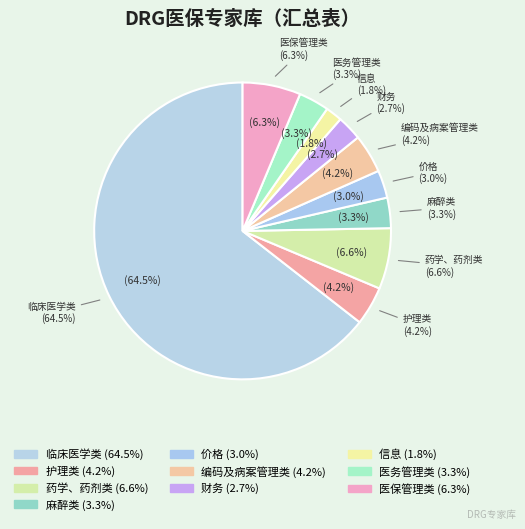

What is the ratio of the value at 编码及病案管理类 to the value at 价格?

1.4